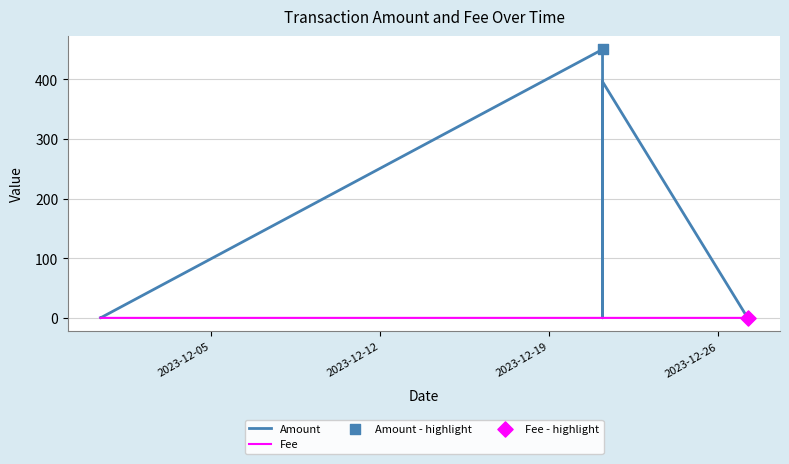

Which series has the largest Y range (max minus min)?

Amount